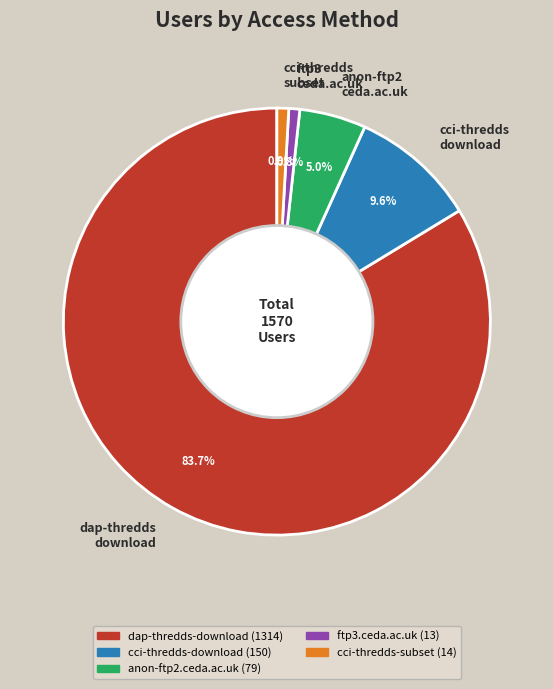

What percentage do dap-thredds download and cci-thredds subset together represent?

84.6%